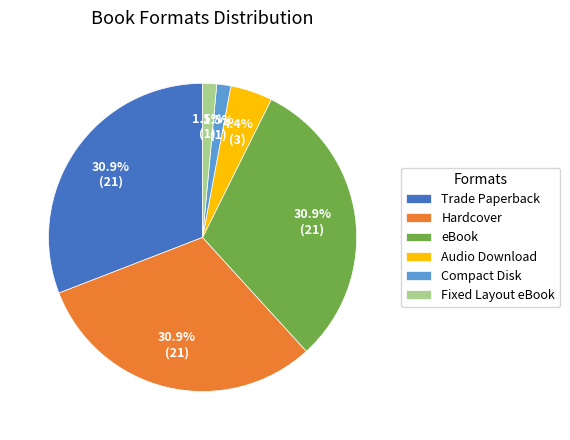

To the nearest percent, what is the combined percentage of Fixed Layout eBook and Hardcover?

32%